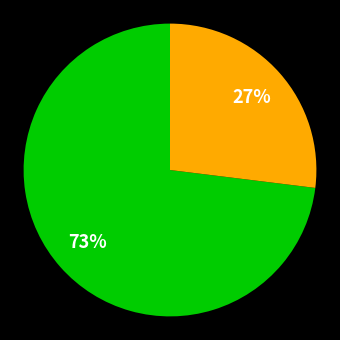

How many slices are in this pie chart?

2